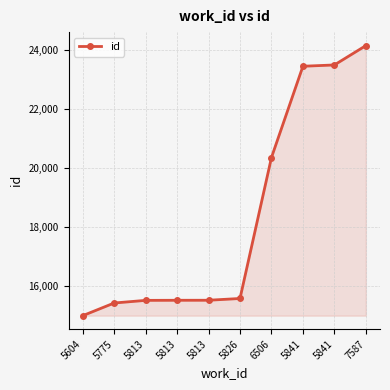

What is the value of the 9th point from the left?

23461